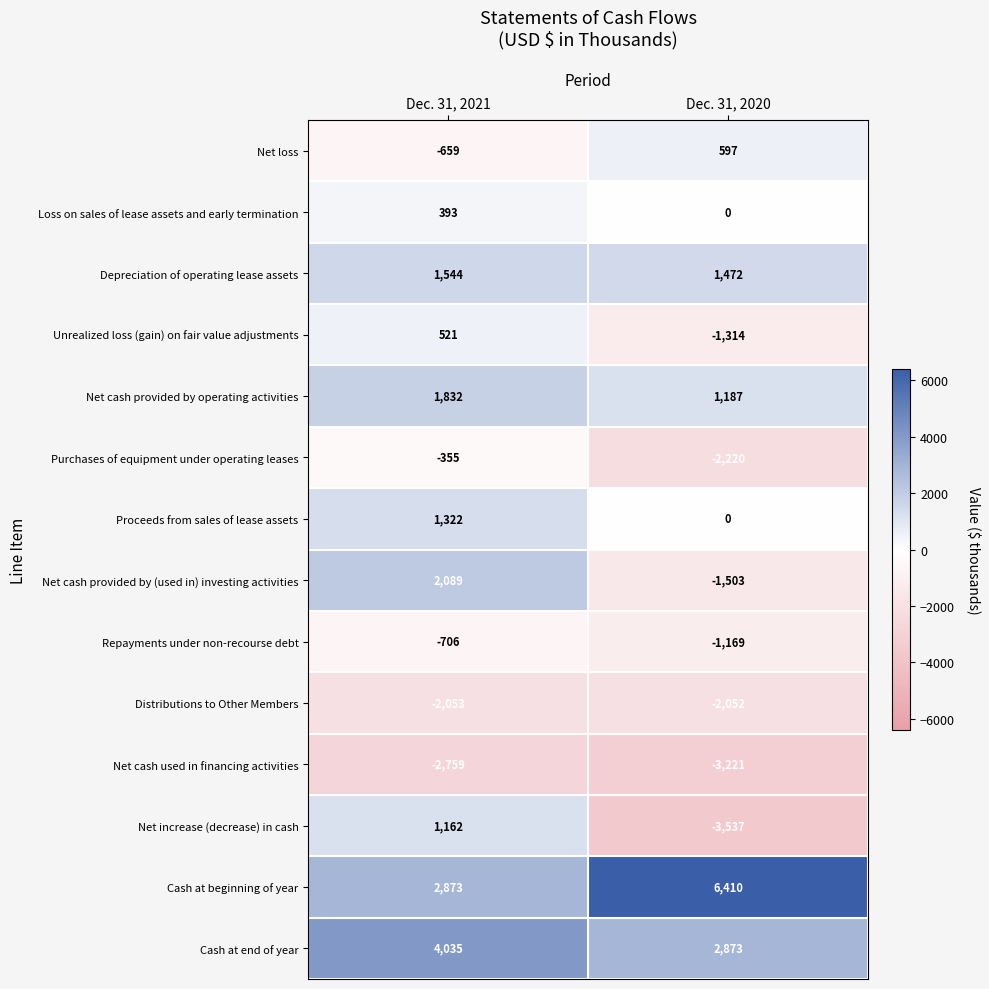

What is the difference between the Depreciation of operating lease assets values at Dec. 31, 2020 and Dec. 31, 2021?

72